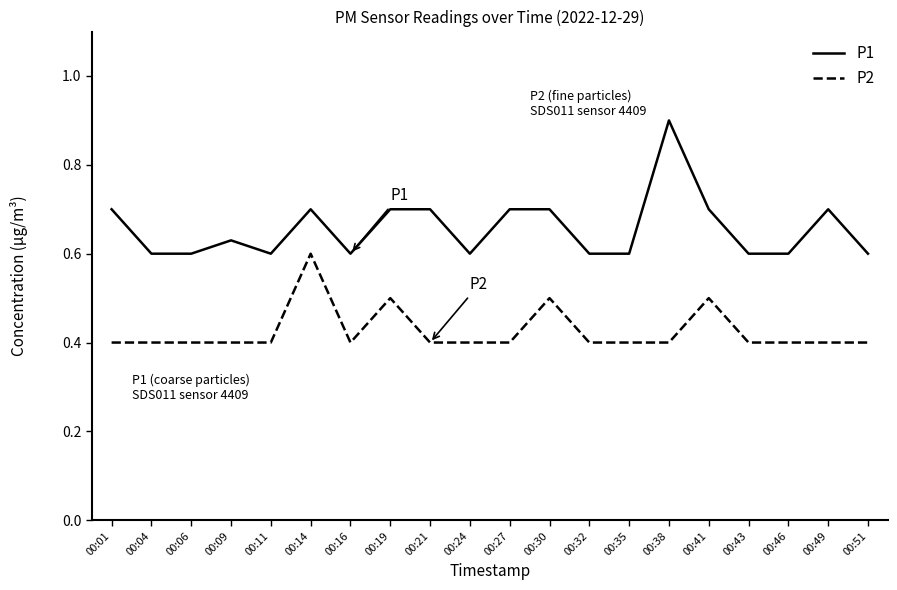

True or false: P2 has more than 0 points higher than both neighbors.

True